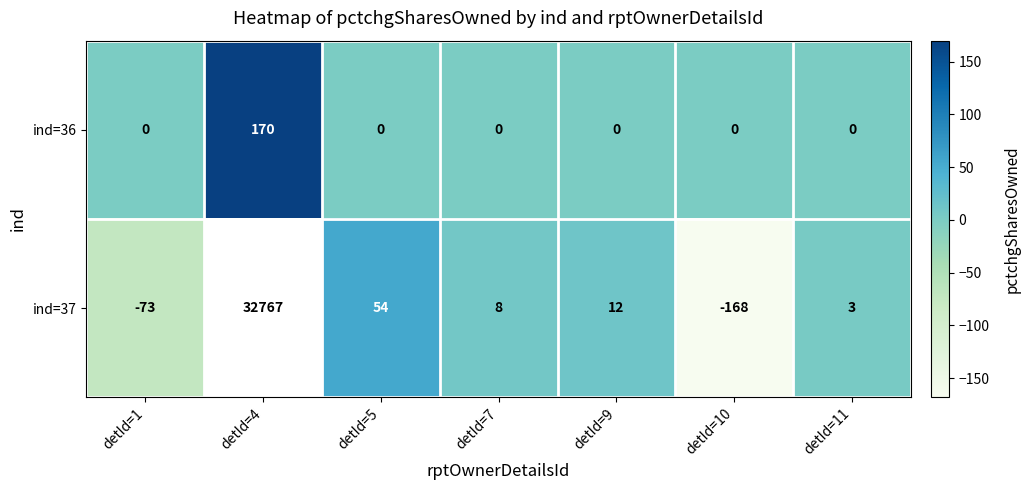

Which category has the highest value across all series?

detId=4